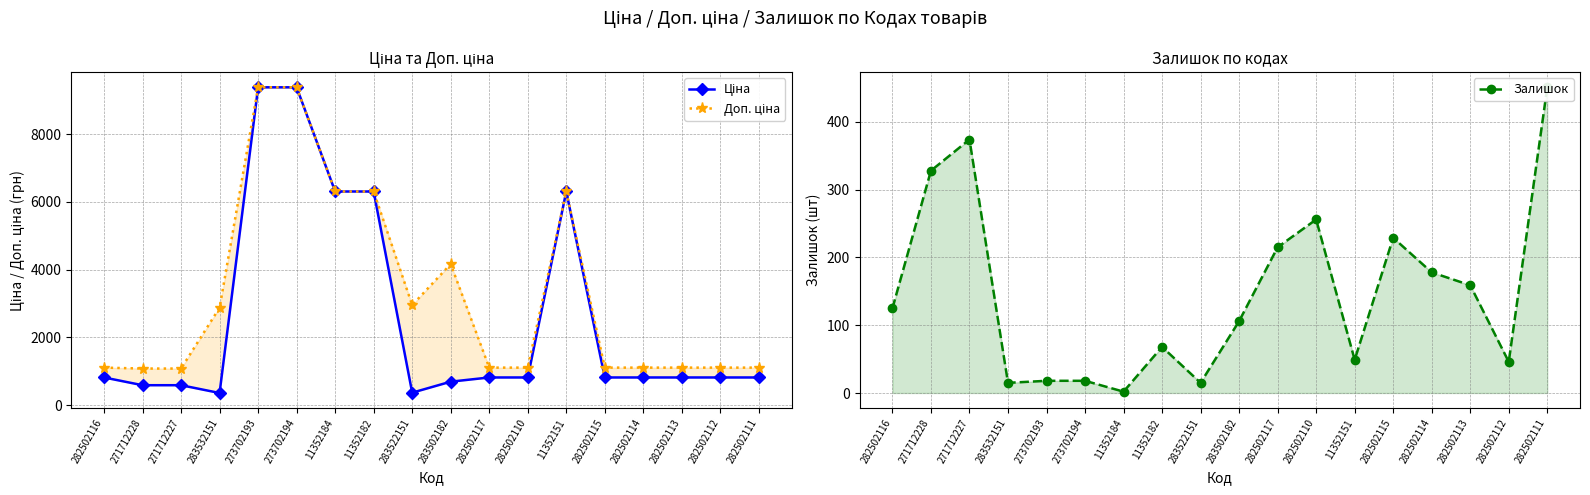

What is the average value of the Залишок series?

147.3